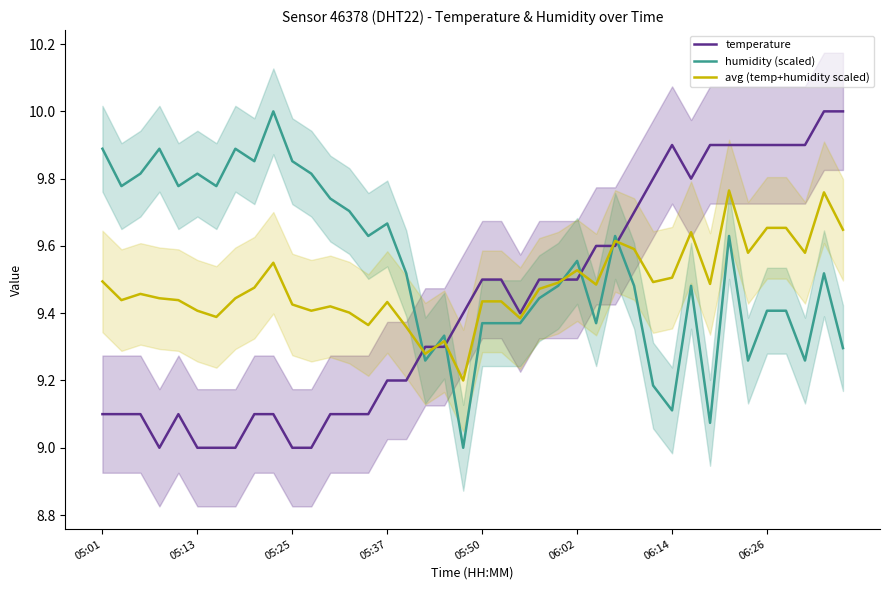

Reading left to right, transcribe all the data shown in this chart.

temperature: 9.1	9.1	9.1	9.0	9.1	9.0	9.0	9.0	9.1	9.1	9.0	9.0	9.1	9.1	9.1	9.2	9.2	9.3	9.3	9.4	9.5	9.5	9.4	9.5	9.5	9.5	9.6	9.6	9.7	9.8	9.9	9.8	9.9	9.9	9.9	9.9	9.9	9.9	10.0	10.0
humidity (scaled): 9.9	9.8	9.8	9.9	9.8	9.8	9.8	9.9	9.9	10.0	9.9	9.8	9.7	9.7	9.6	9.7	9.5	9.3	9.3	9.0	9.4	9.4	9.4	9.4	9.5	9.6	9.4	9.6	9.5	9.2	9.1	9.5	9.1	9.6	9.3	9.4	9.4	9.3	9.5	9.3
avg (temp+humidity scaled): 9.5	9.4	9.5	9.4	9.4	9.4	9.4	9.4	9.5	9.6	9.4	9.4	9.4	9.4	9.4	9.4	9.4	9.3	9.3	9.2	9.4	9.4	9.4	9.5	9.5	9.5	9.5	9.6	9.6	9.5	9.5	9.6	9.5	9.8	9.6	9.7	9.7	9.6	9.8	9.6